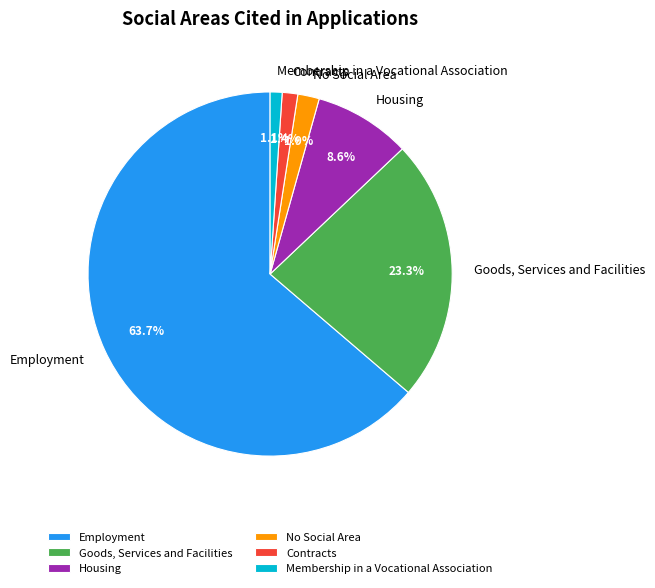

Is the sum of Goods, Services and Facilities and Employment greater than half?

Yes